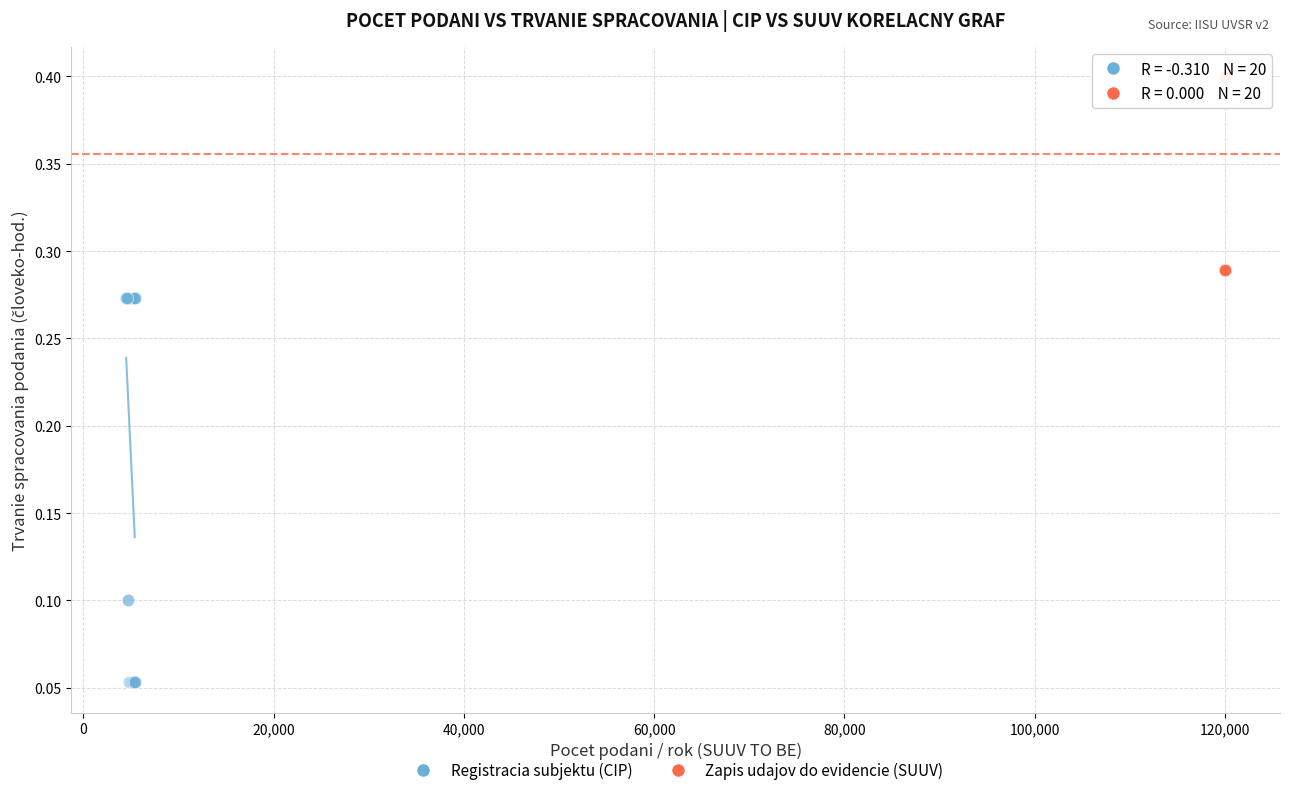

Which series contains the lowest Y value?

Registracia subjektu (CIP)